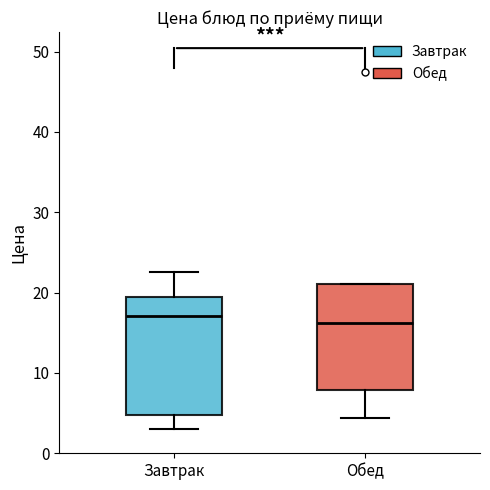

Reading left to right, transcribe this box plot: for each box, give where its median line is, the range the box spans, and where its two whiskers end, as read against the y-axis. The values are not printed on the chart, so give them approximately, as read against the axis.

Завтрак: median 17, box 5 to 19, whiskers 3 to 23
Обед: median 16, box 8 to 21, whiskers 4 to 21